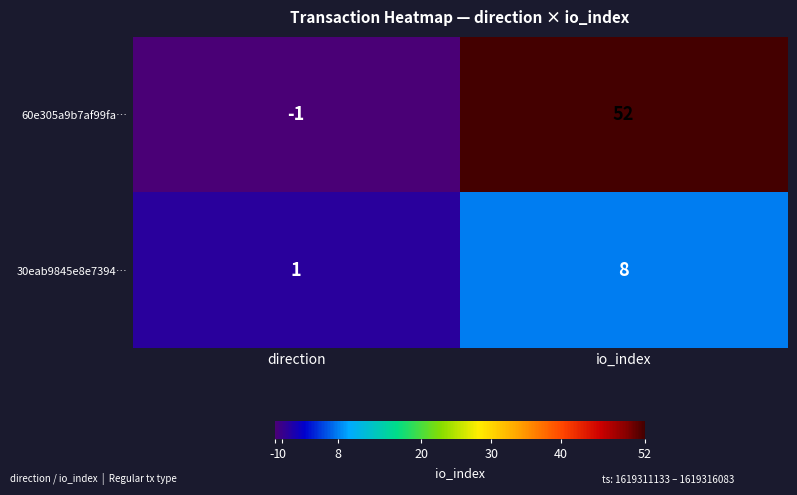

Where is 60e305a9b7af99fa… nearest to the value 25?

direction